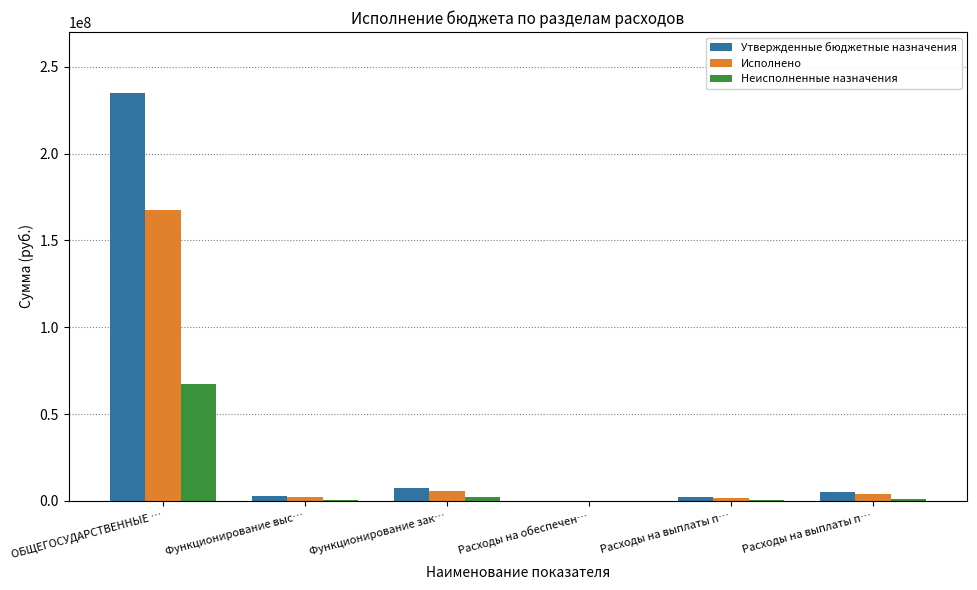

What is the sum of all Утвержденные бюджетные назначения values?

252638276.8